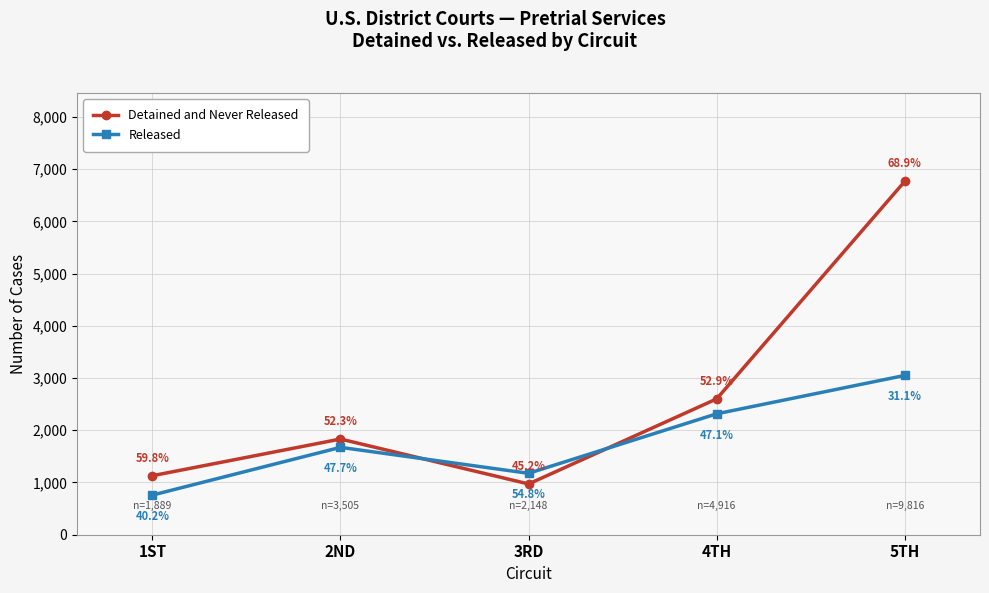

What is the spread (max minus min) of values at 1ST?

371